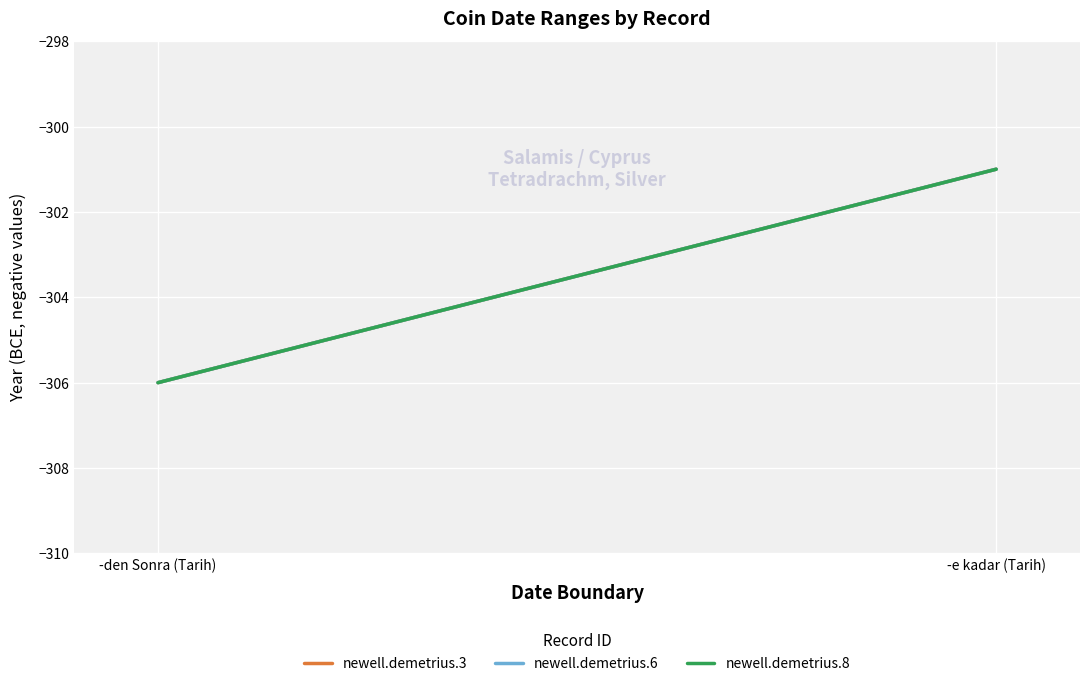

What is the approximate value of newell.demetrius.8 at -e kadar (Tarih)?

-301